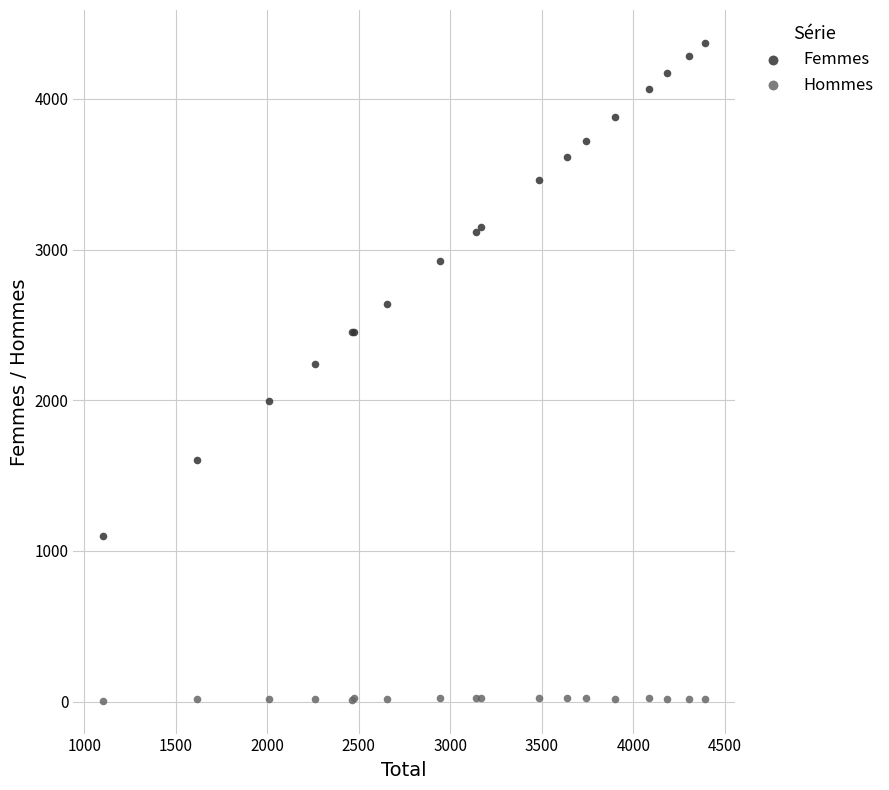

Across all series, what Y value is closest to 2188?

2243.5